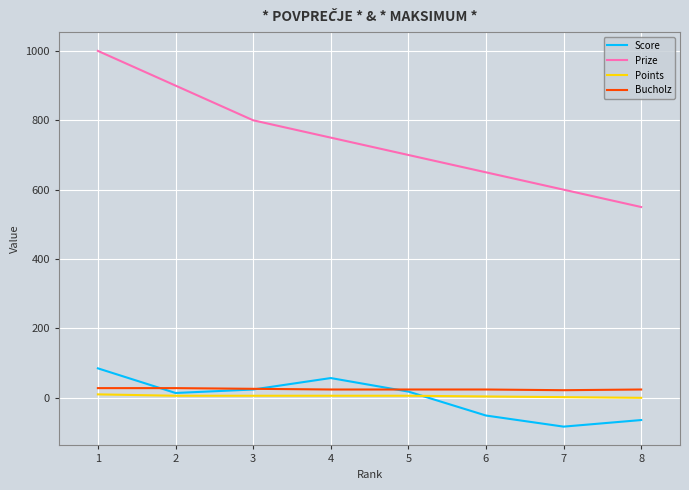

Is it true that Bucholz equals 28 at 1?

True